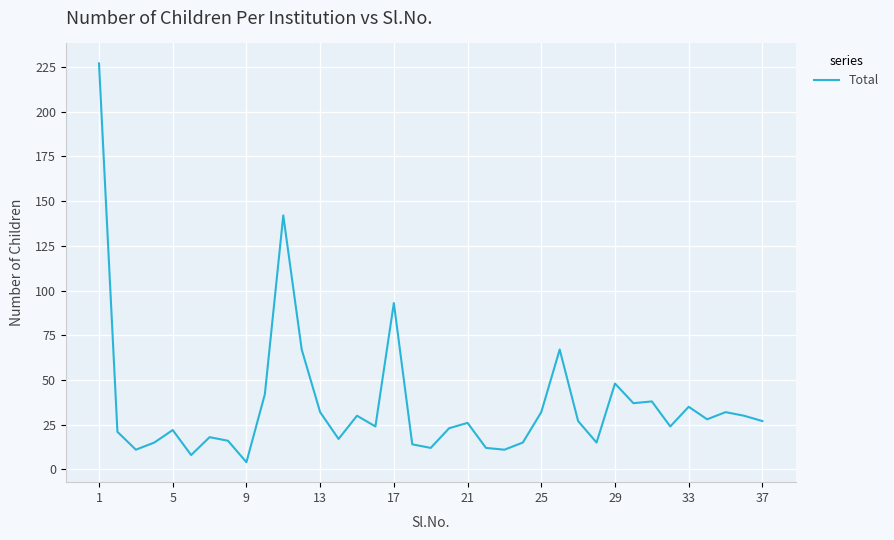

Does the chart display data point markers on the line(s)?

No